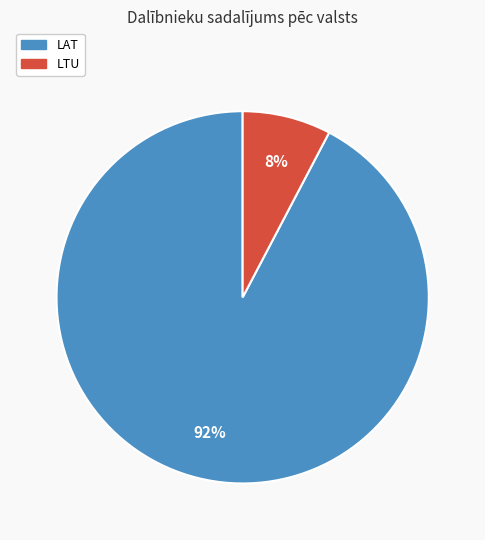

True or false: LTU accounts for 1% of the total.

False